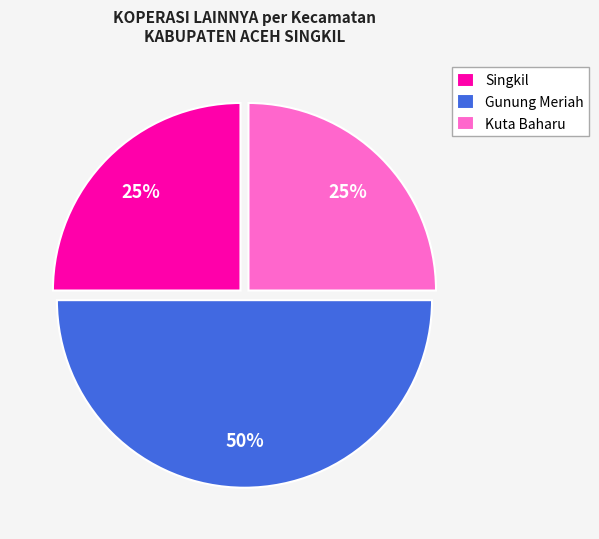

The Kuta Baharu slice represents 25% of the pie. True or false?

True